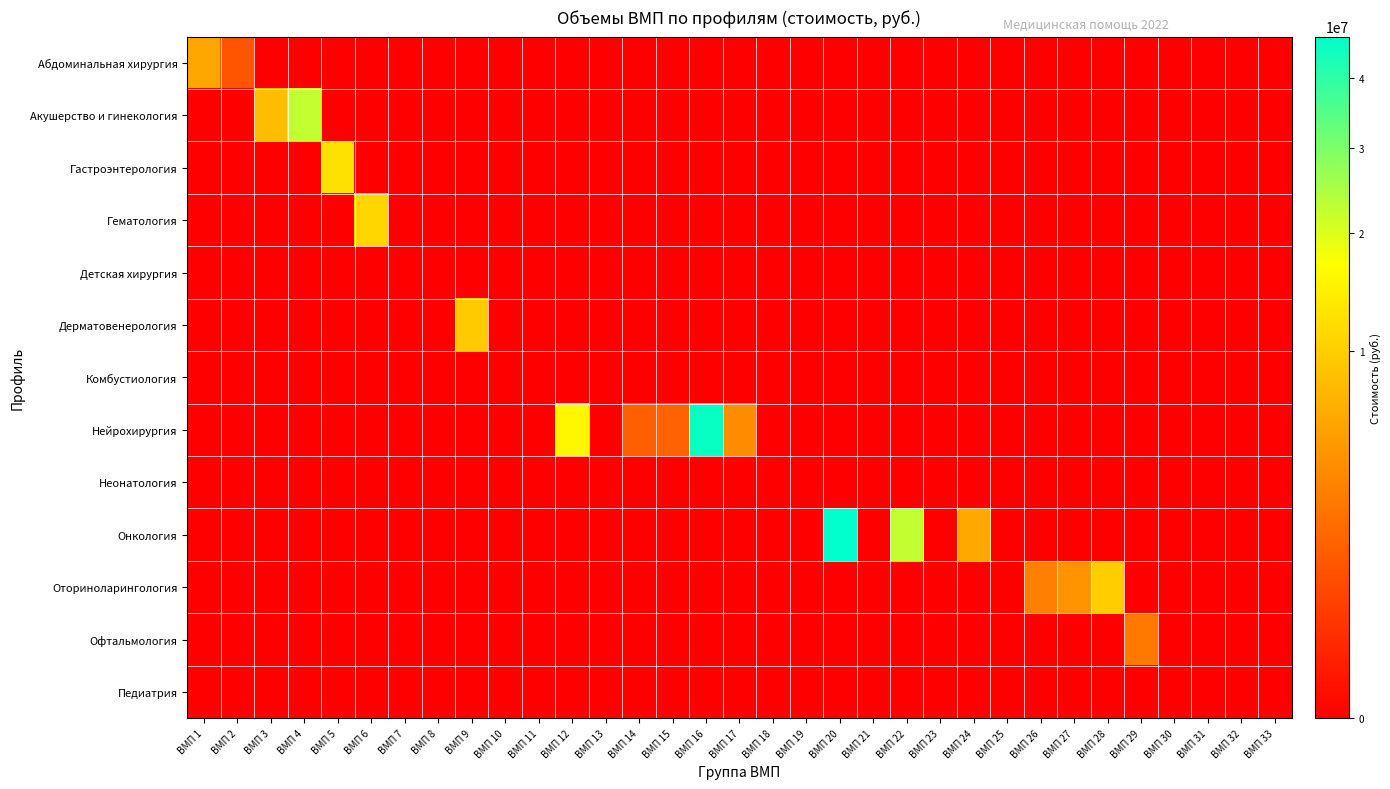

Count the number of data series in this chart.

13